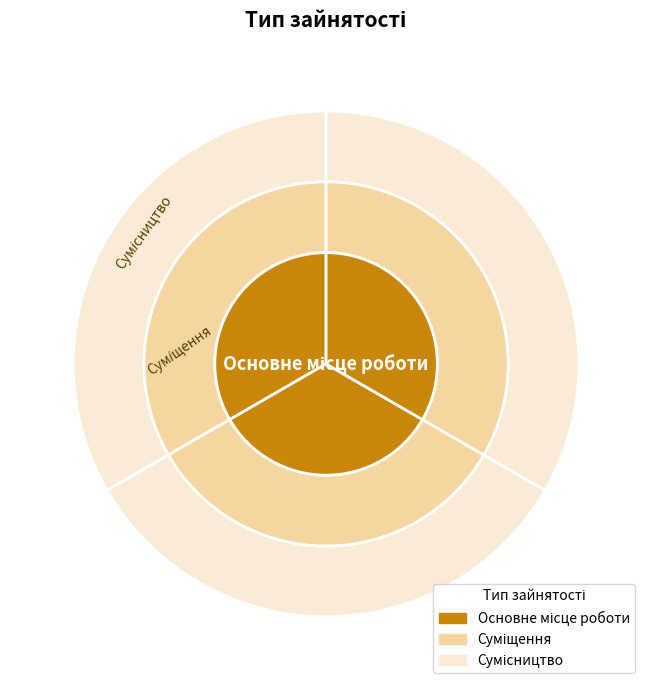

Which has a higher value, Суміщення or Сумісництво?

Сумісництво